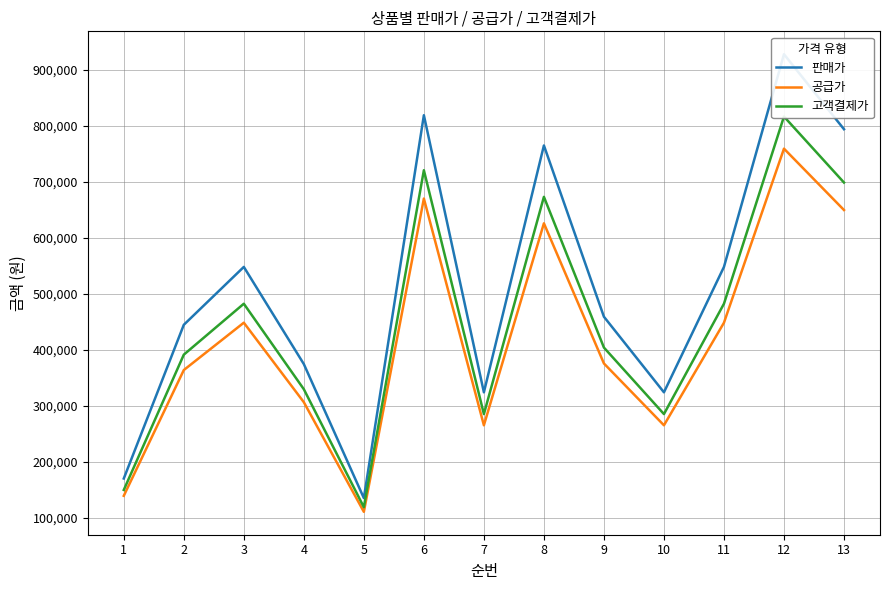

What are all the series names shown in the legend?

판매가, 공급가, 고객결제가